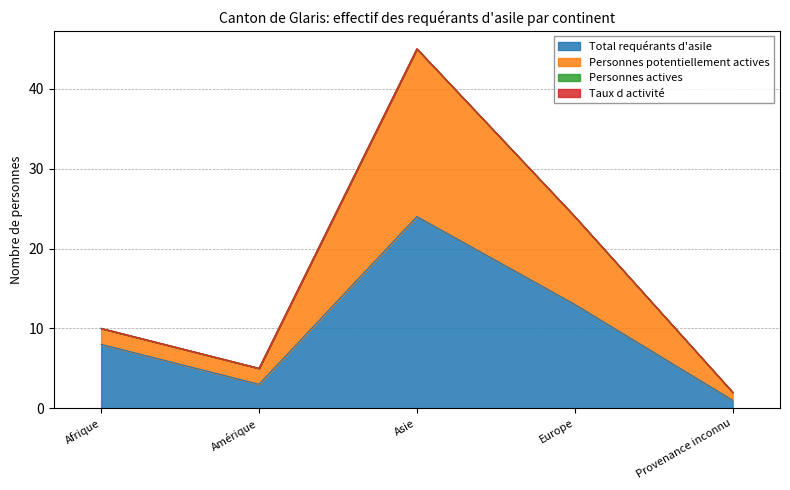

How many values in the Personnes potentiellement actives series exceed 10?

2